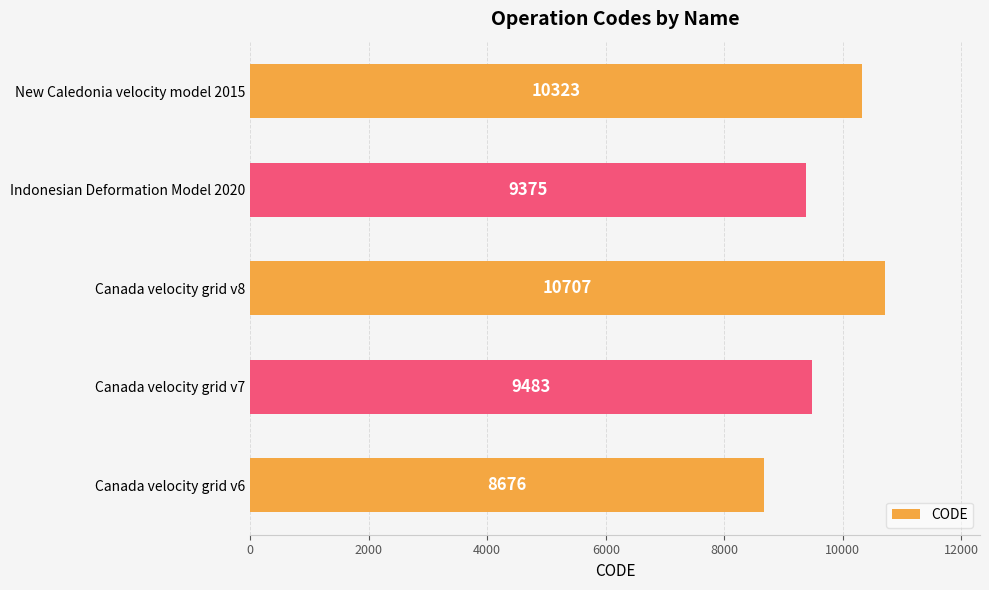

List the labels in order of value, smallest first.

Canada velocity grid v6, Indonesian Deformation Model 2020, Canada velocity grid v7, New Caledonia velocity model 2015, Canada velocity grid v8